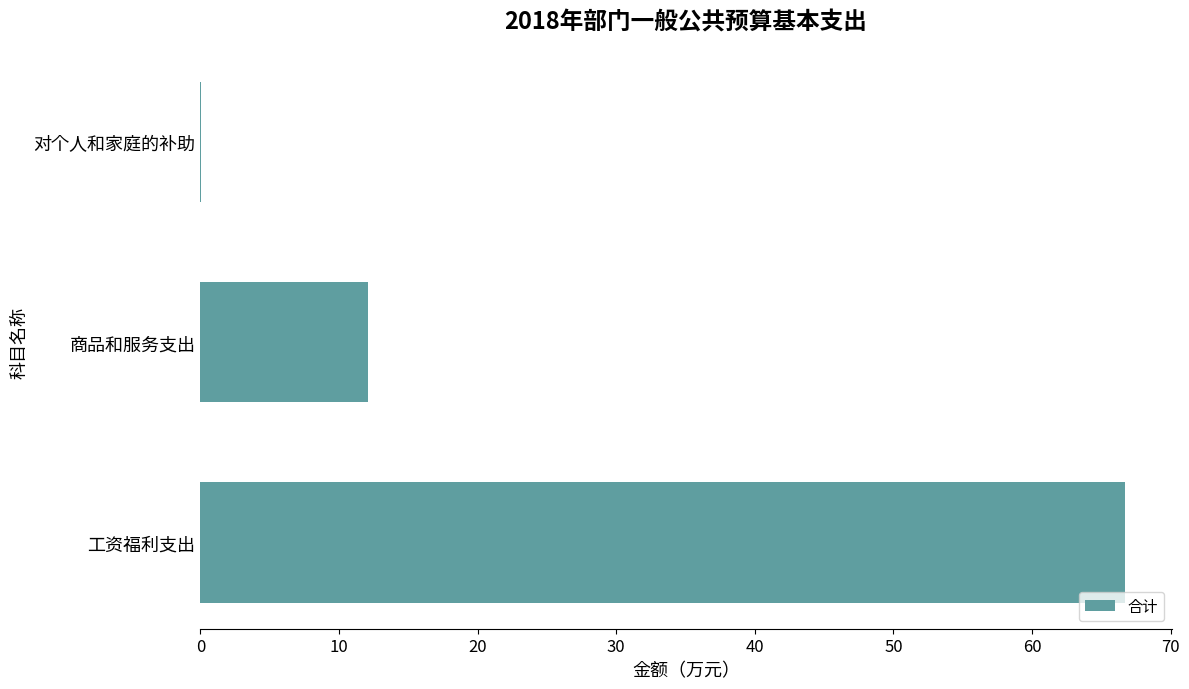

Which has a higher value, 商品和服务支出 or 对个人和家庭的补助?

商品和服务支出